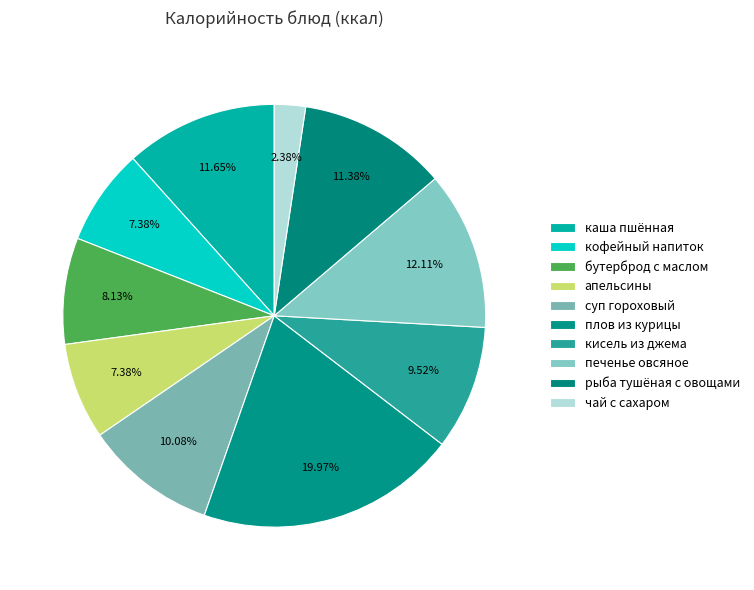

How many segments does this pie chart have?

10